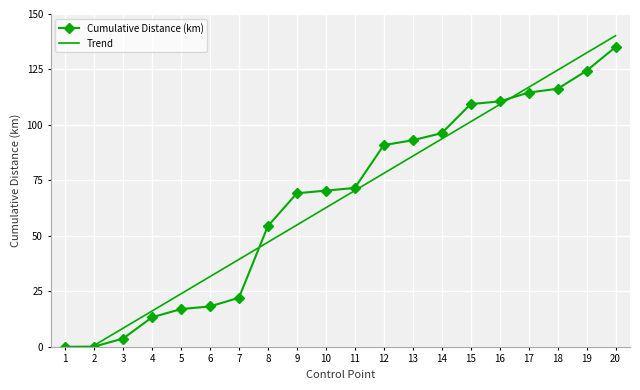

List the labels in order of Trend value, smallest first.

1, 2, 3, 4, 5, 6, 7, 8, 9, 10, 11, 12, 13, 14, 15, 16, 17, 18, 19, 20